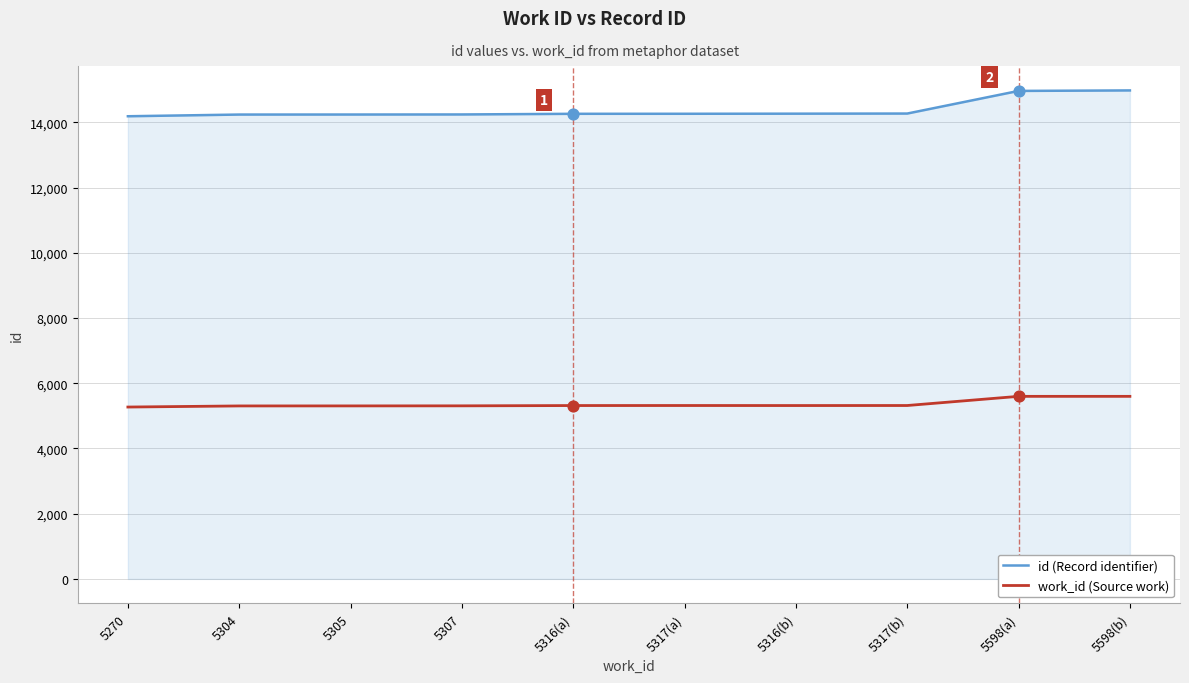

Which series has the largest total across all categories?

id (Record identifier)